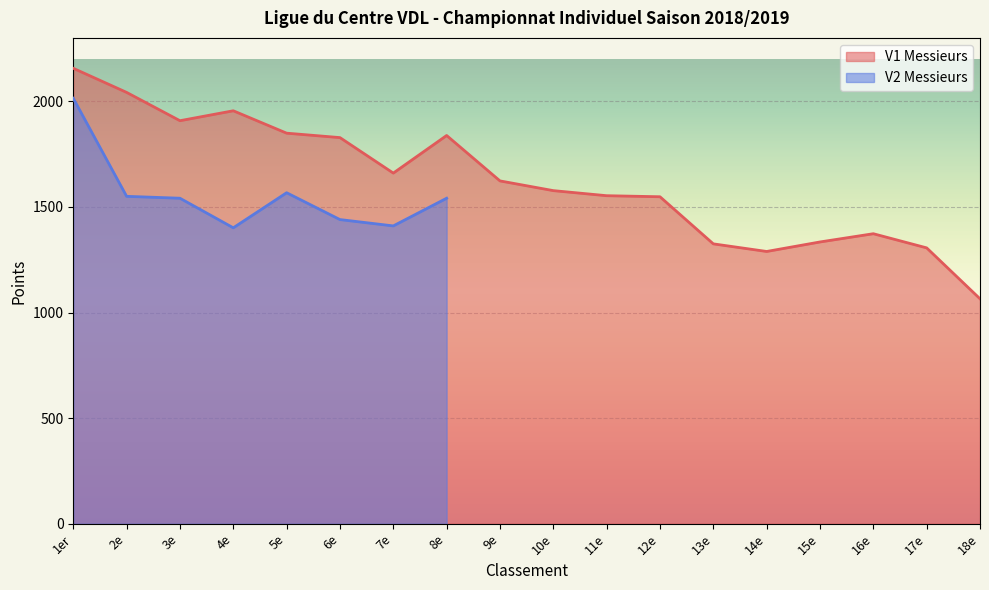

Which has a higher value, 6e or 8e?

8e